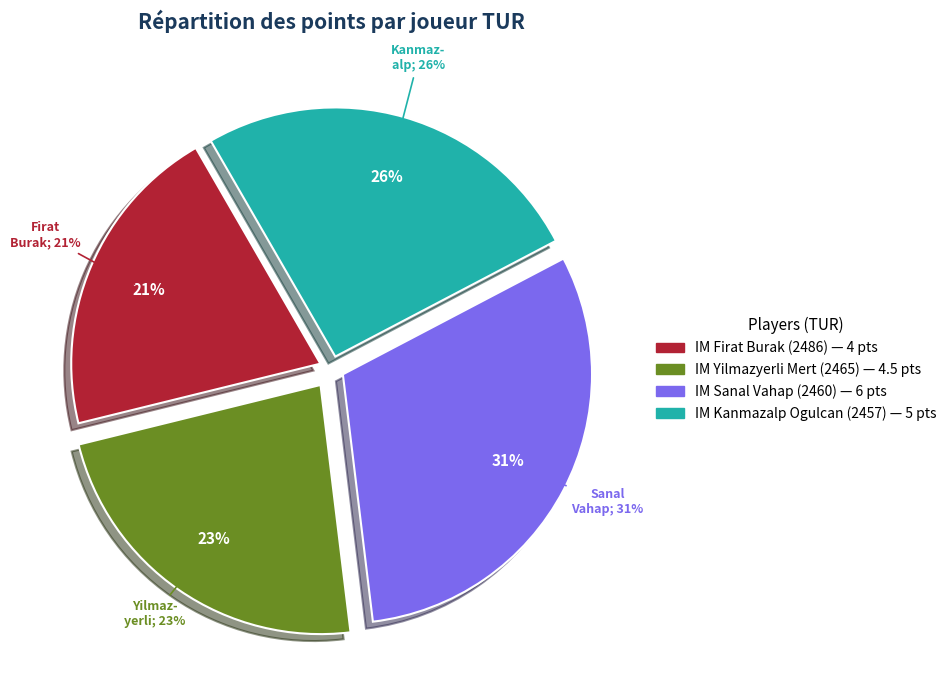

Which slice is the smallest?

Firat Burak (GM)